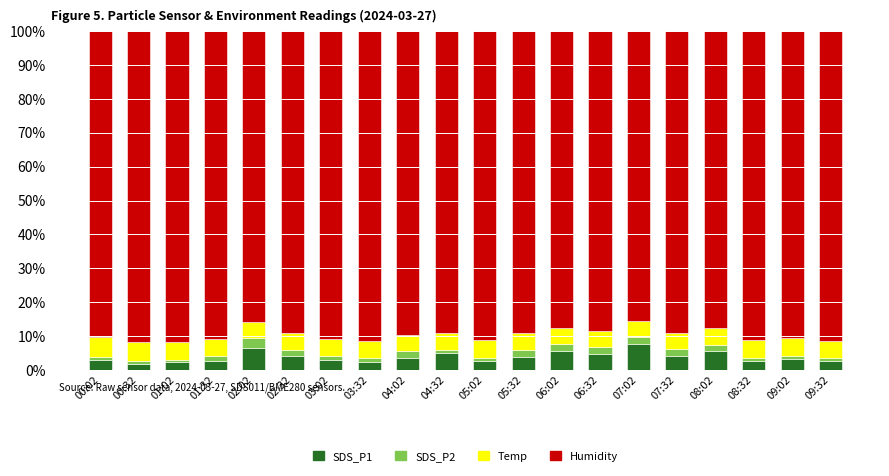

What is the total value across all series at 02:02?

100.0